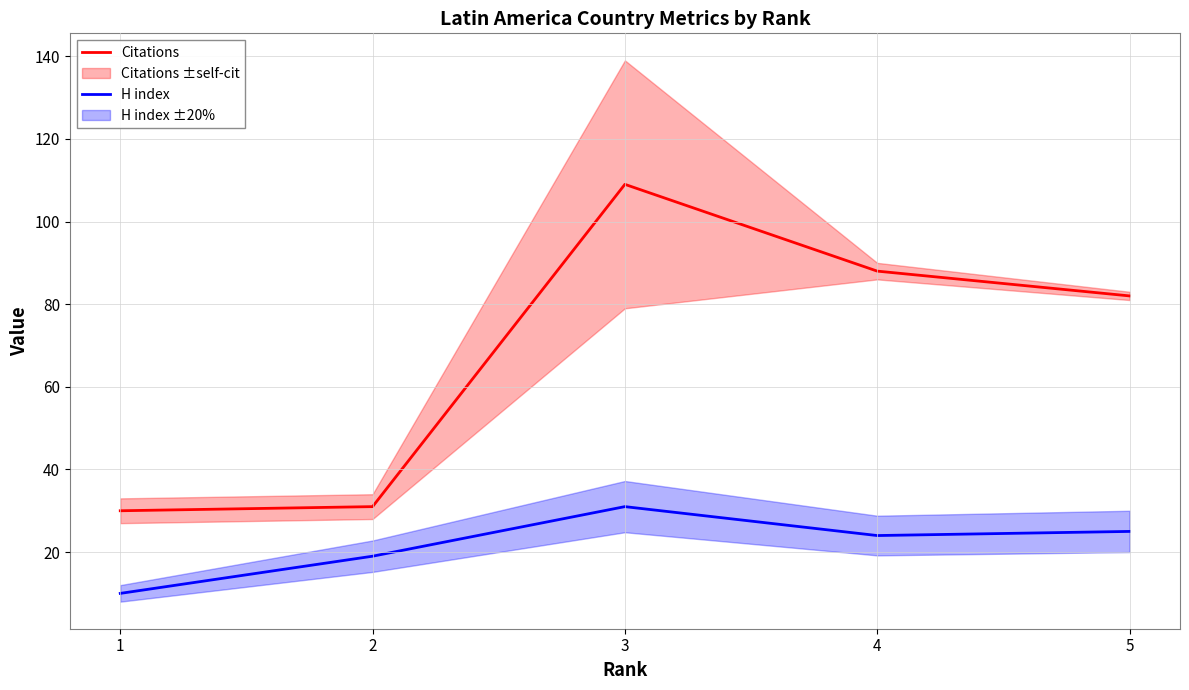

How many categories are shown in the chart?

5